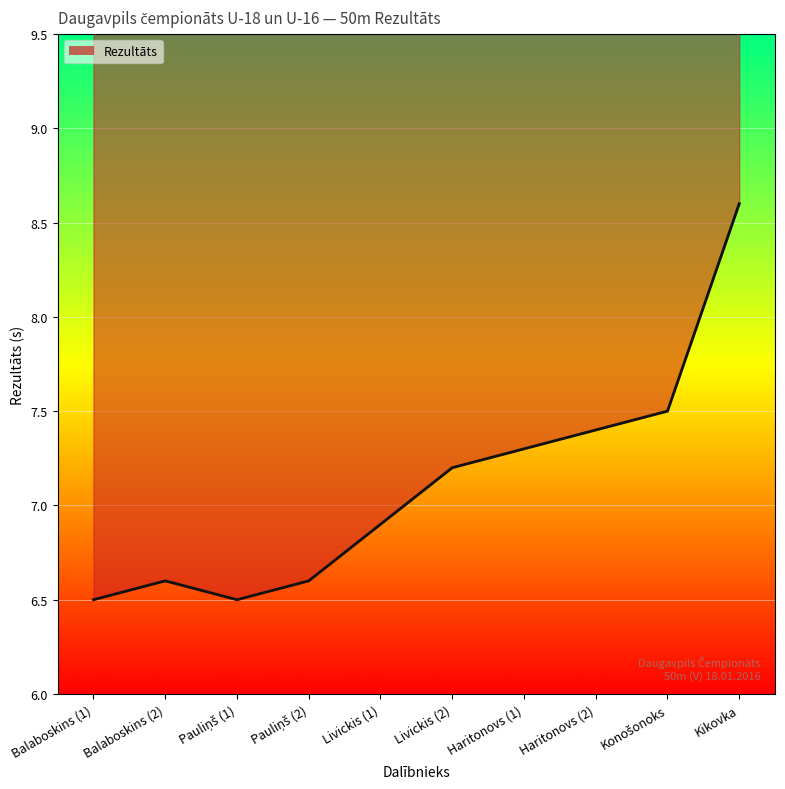

What is the minimum value shown in the chart?

6.5